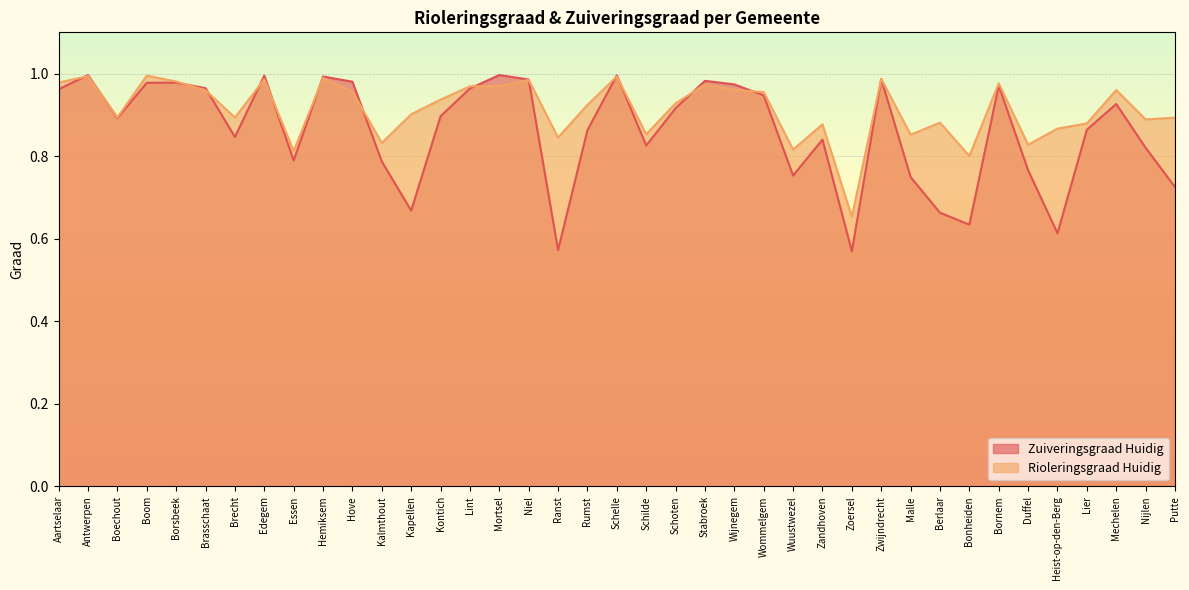

Does the chart display data point markers on the line(s)?

No